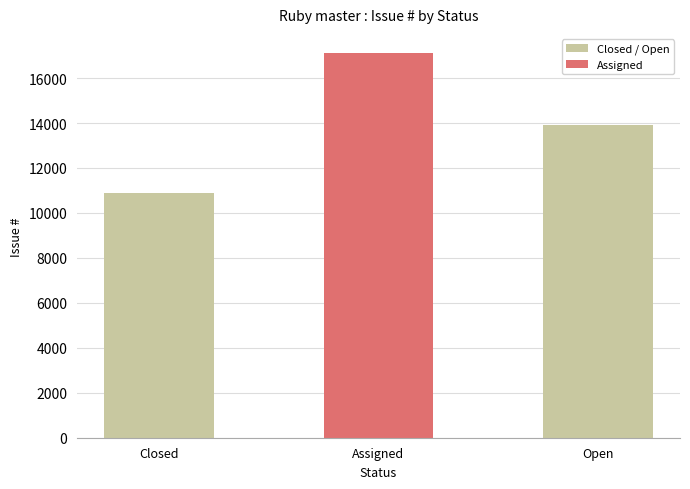

Are the bars grouped side by side (vs. stacked)?

No